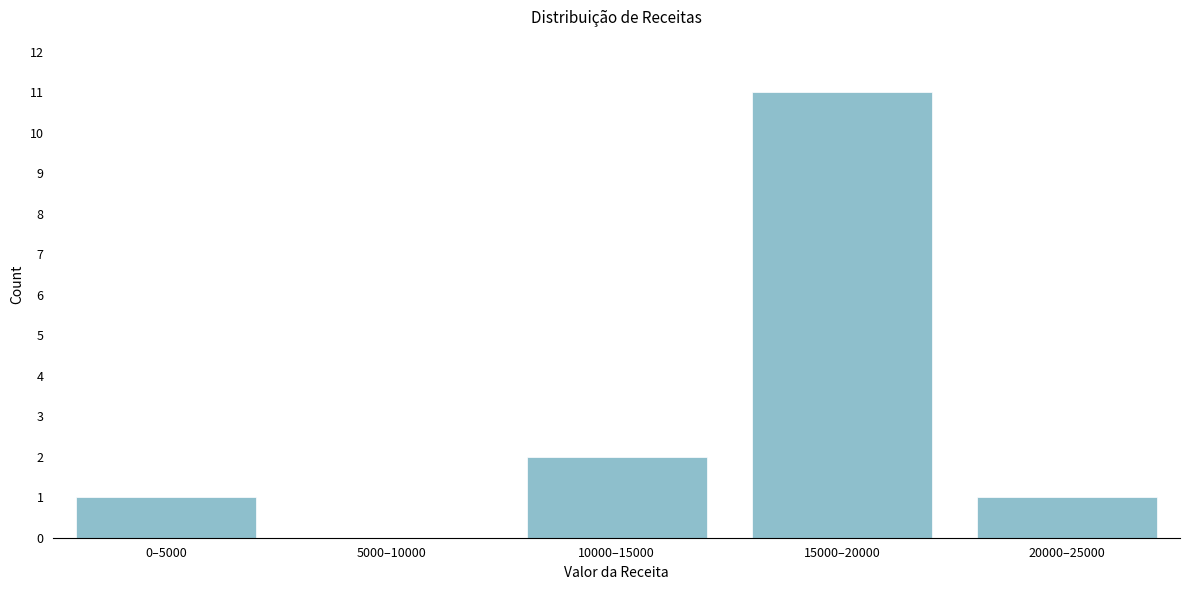

Reading left to right, what are all the values shown in this chart?

0–5000=1	5000–10000=0	10000–15000=2	15000–20000=11	20000–25000=1